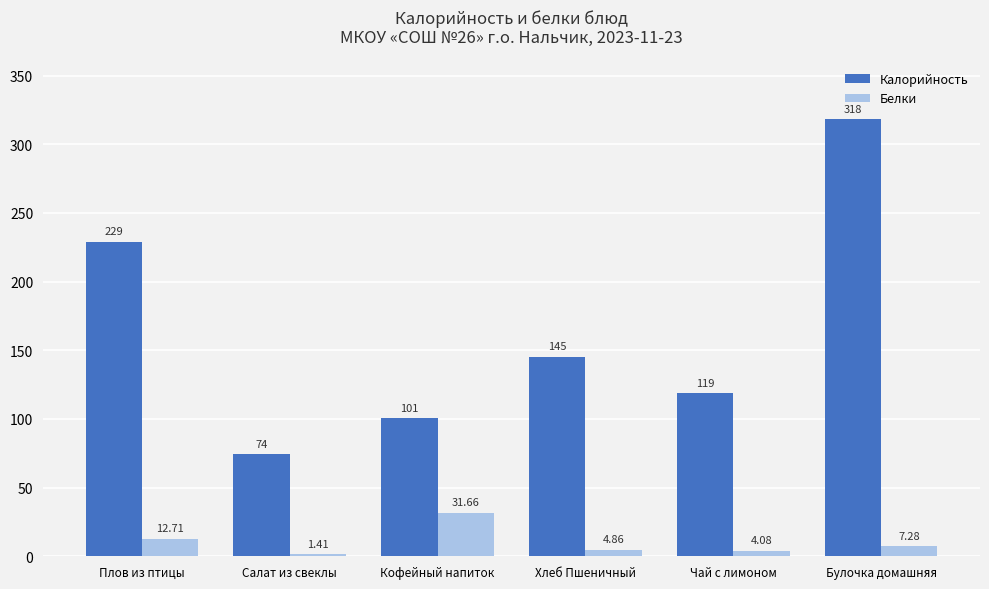

Rank the categories by Калорийность value from highest to lowest.

Булочка домашняя, Плов из птицы, Хлеб Пшеничный, Чай с лимоном, Кофейный напиток, Салат из свеклы